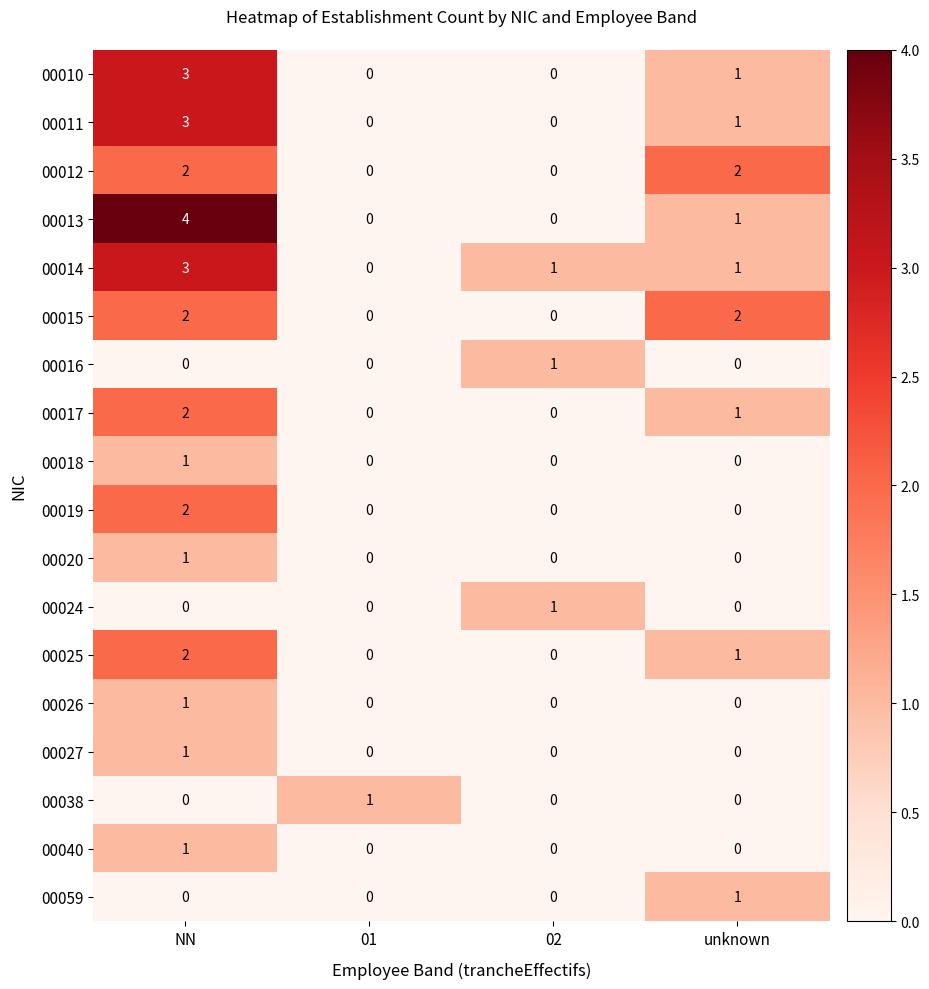

True or false: 00014 has a value of 1 at unknown.

True